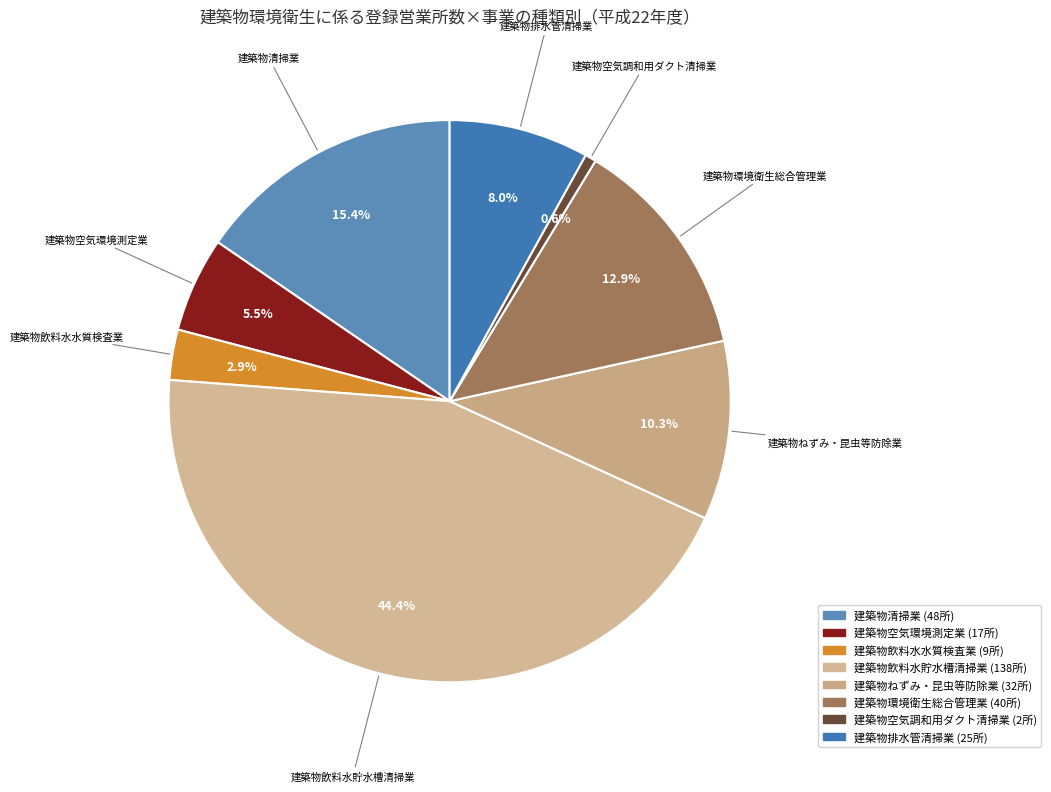

The 建築物空気環境測定業 slice represents 18% of the pie. True or false?

False